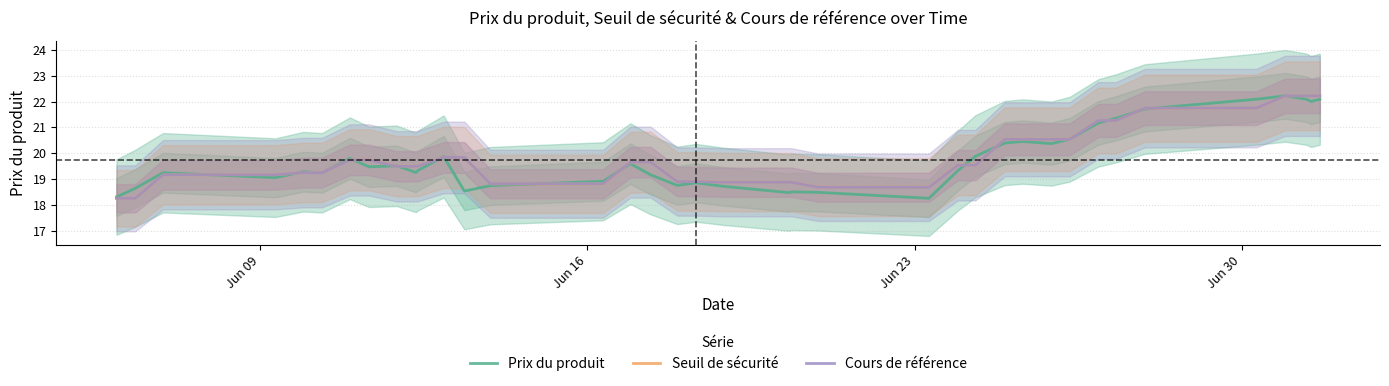

What is the maximum value for Seuil de sécurité?

22.2